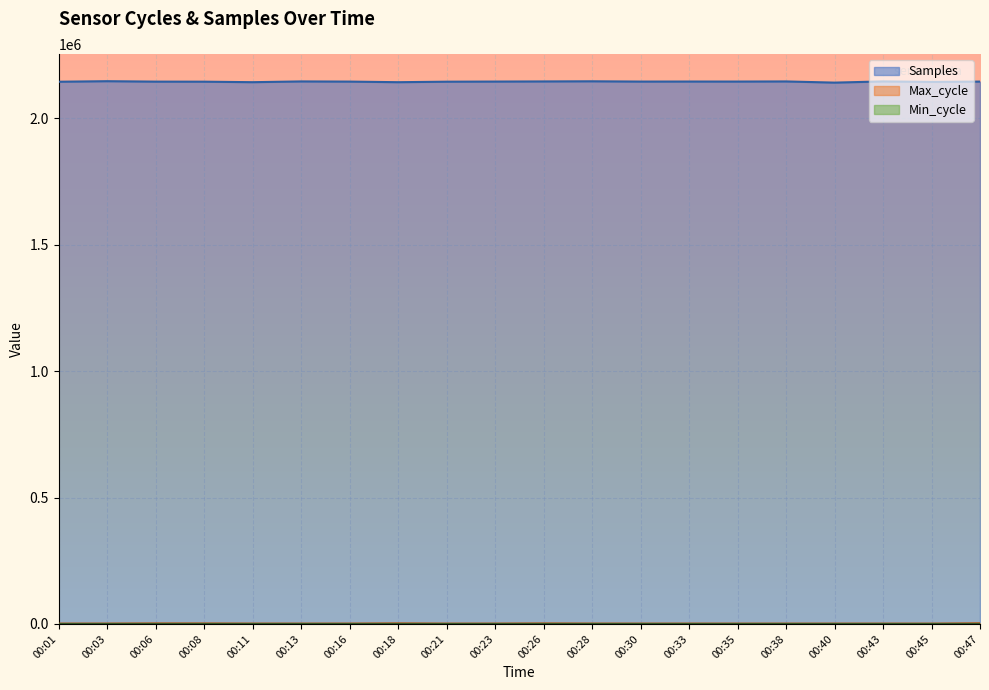

Where is Min_cycle nearest to the value 62?

00:11